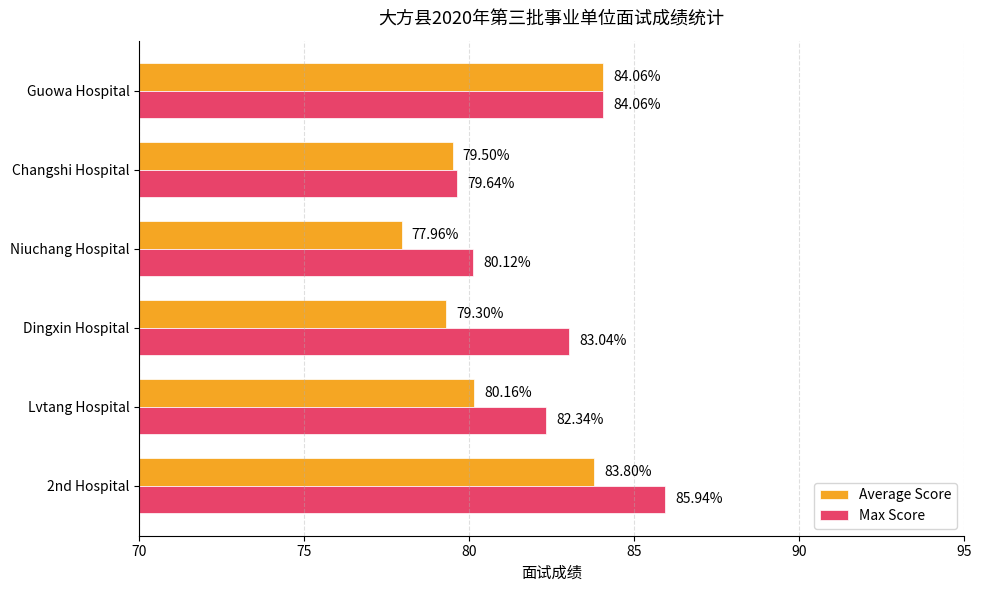

Count the number of data series in this chart.

2